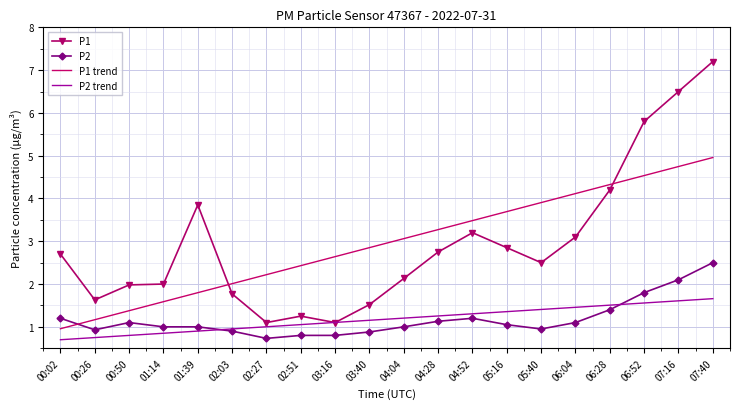

At which label does P1 first exceed 2?

00:02